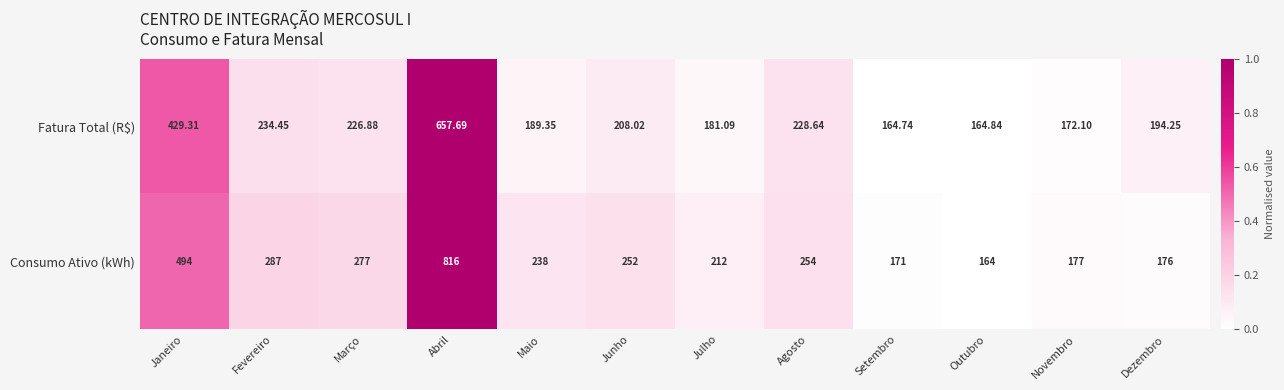

At which category is the sum across all series the highest?

Abril